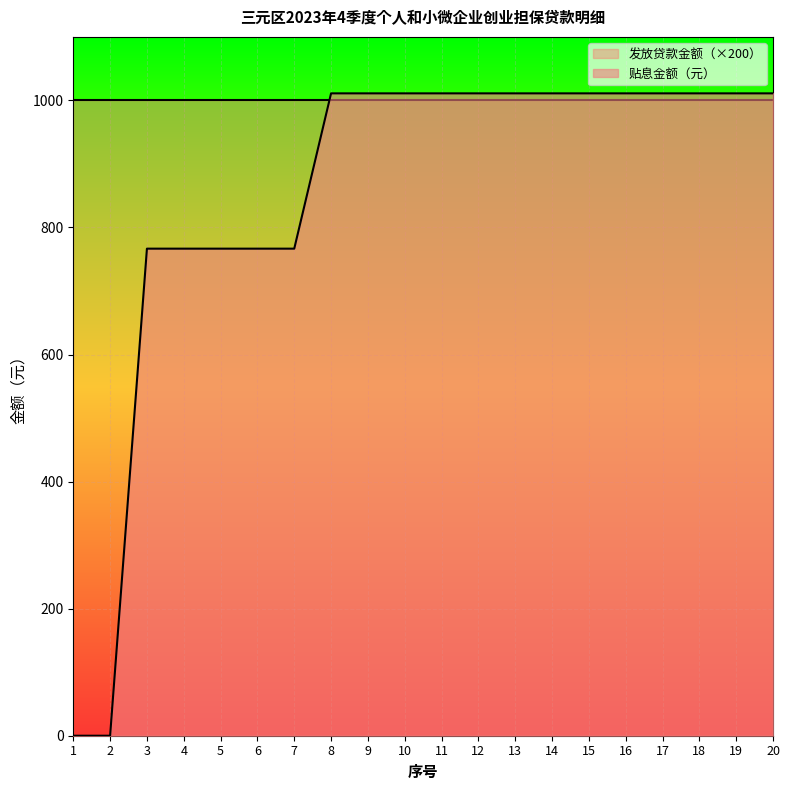

Reading left to right, transcribe all the data shown in this chart.

1=0.0	2=0.0	3=766.7	4=766.7	5=766.7	6=766.7	7=766.7	8=1011.1	9=1011.1	10=1011.1	11=1011.1	12=1011.1	13=1011.1	14=1011.1	15=1011.1	16=1011.1	17=1011.1	18=1011.1	19=1011.1	20=1011.1